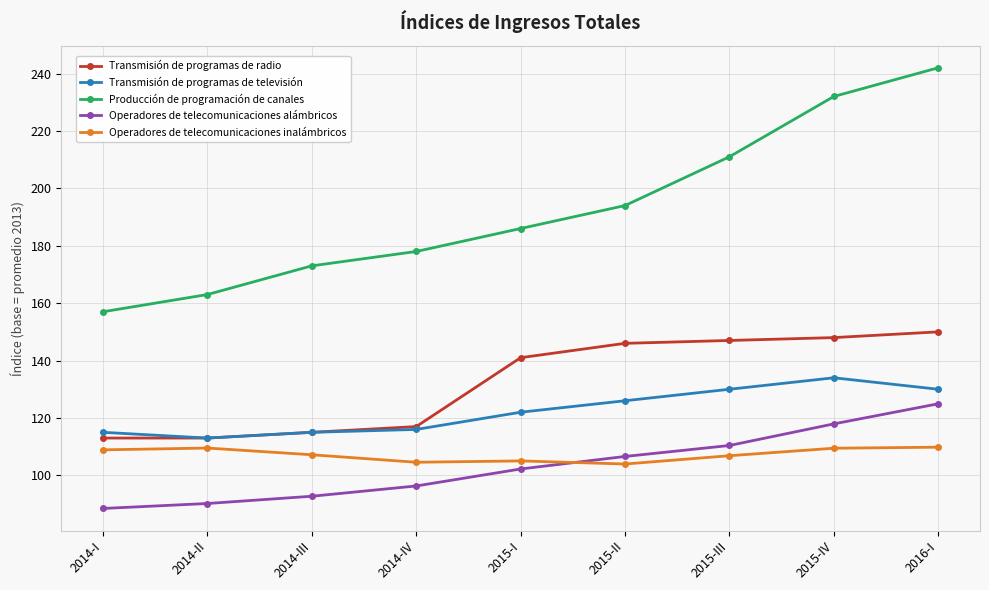

Between 2015-III and 2016-I, which series saw the biggest shift?

Producción de programación de canales